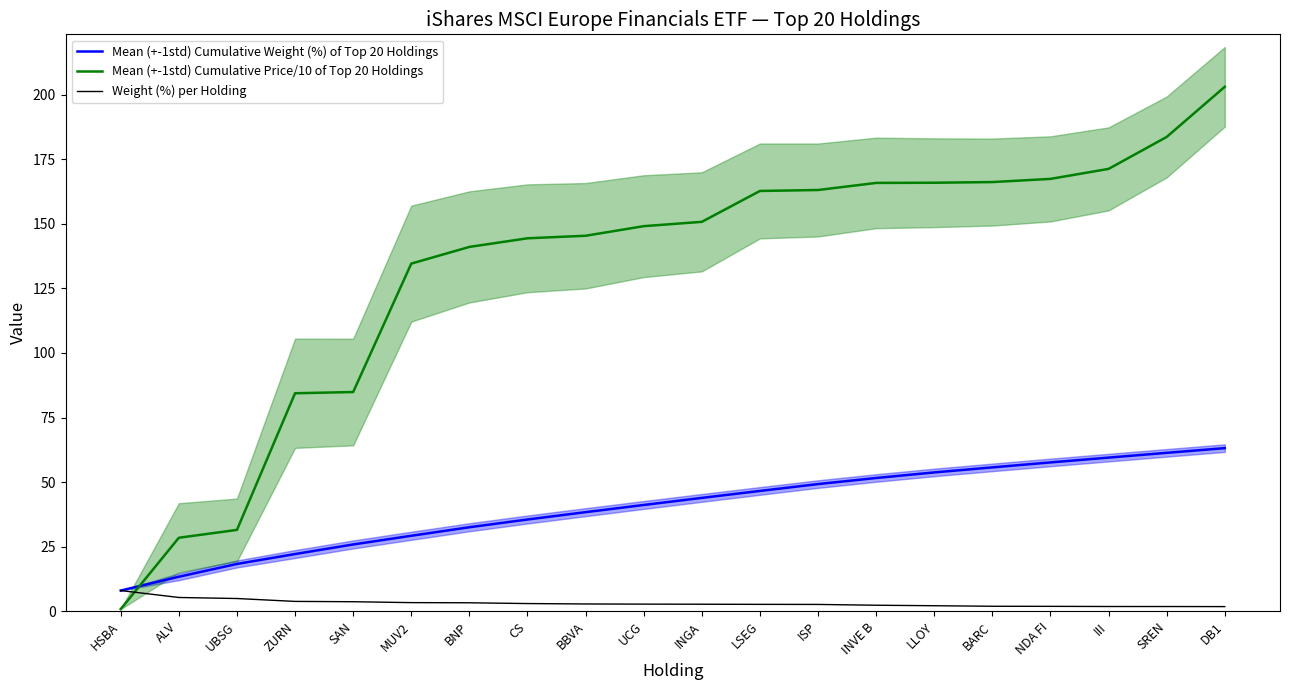

What is the difference between the maximum and second lowest values in the Mean (+-1std) Cumulative Price/10 of Top 20 Holdings series?

174.5